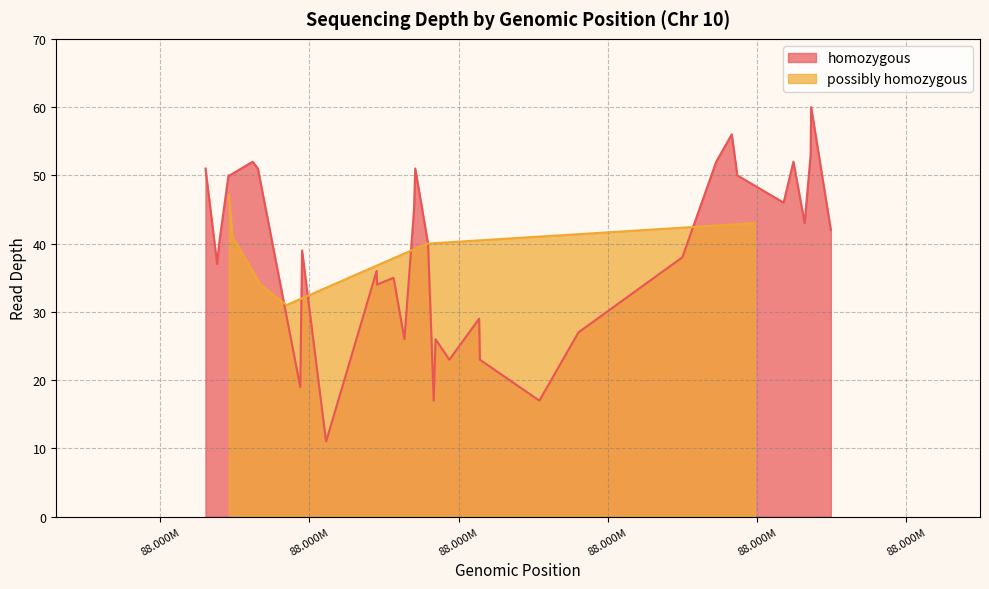

The chart shows a value of 58 at 88282300. True or false?

False